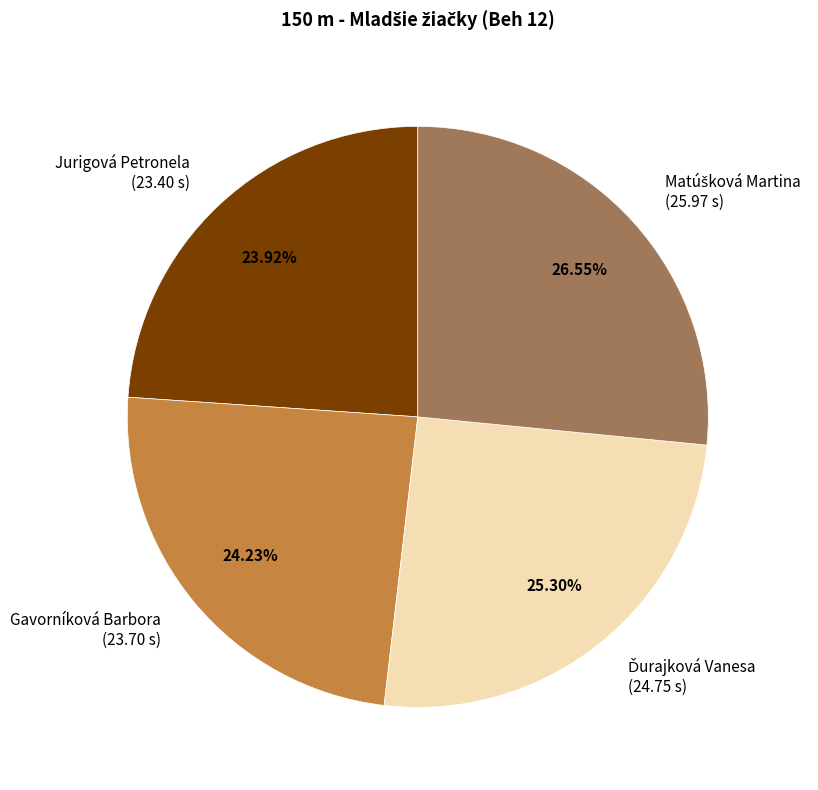

How many segments does this pie chart have?

4